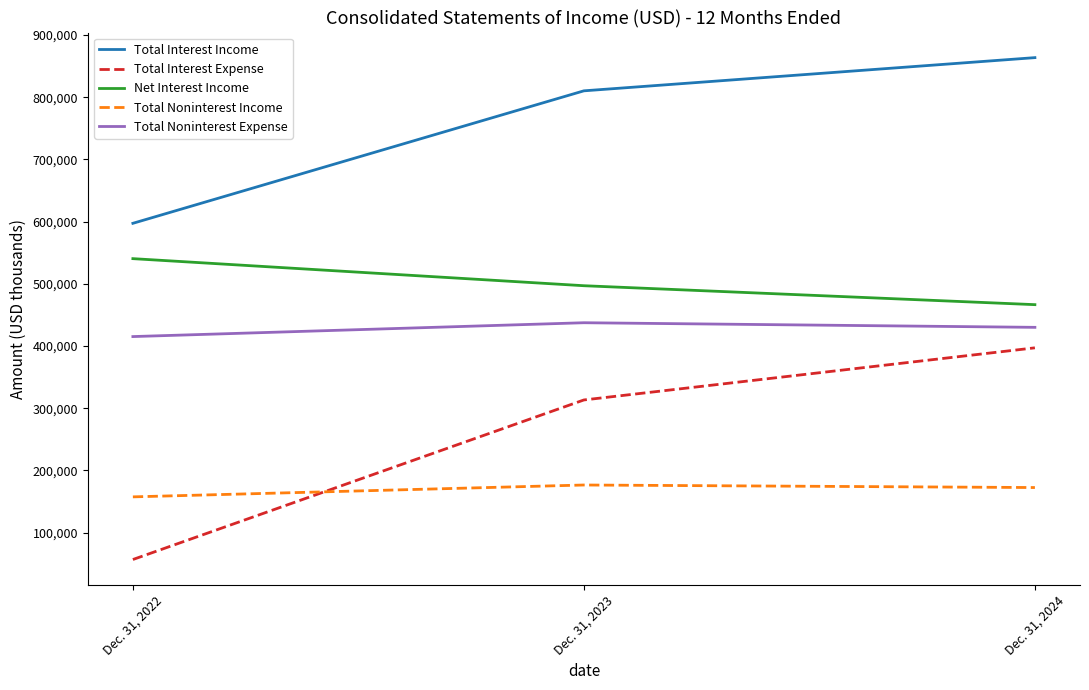

Is it true that Net Interest Income equals 197592 at Dec. 31, 2022?

False